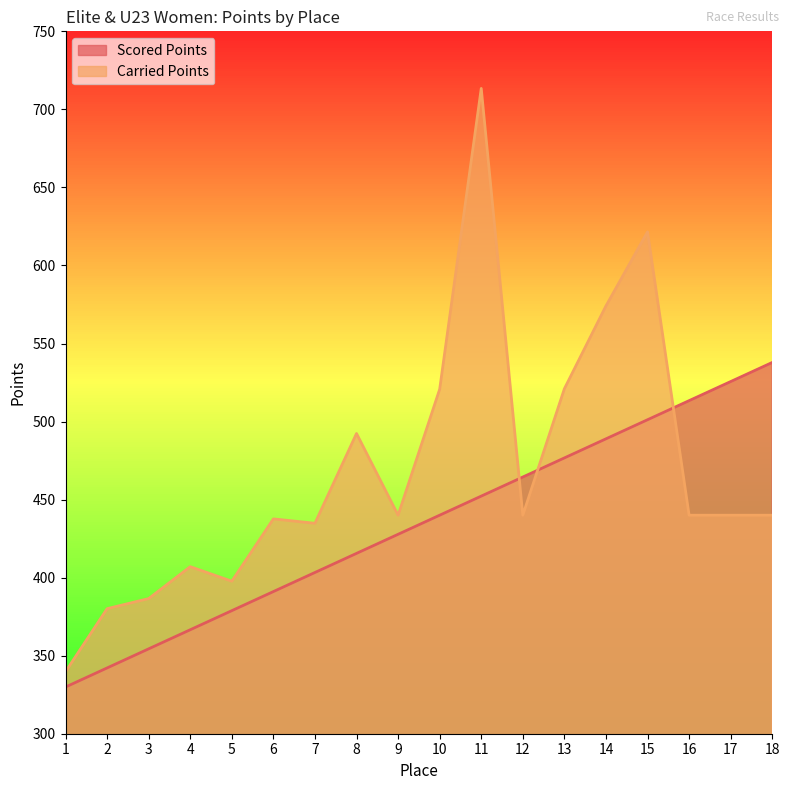

Rank the series at 7 from highest to lowest value.

Carried Points, Scored Points